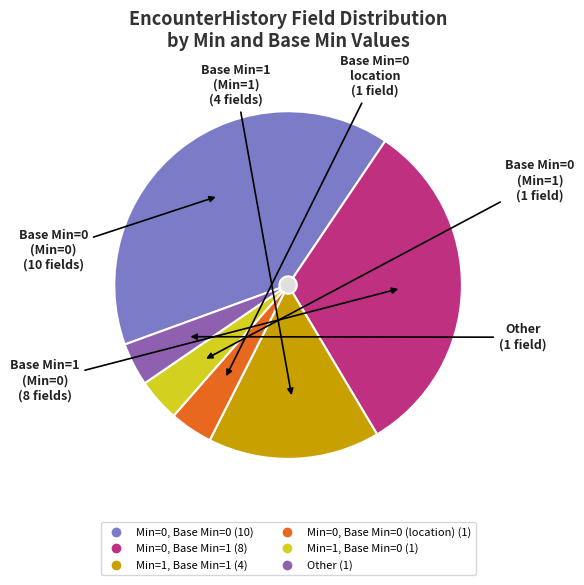

What is the ratio of the value at Other to the value at Min=1, Base Min=0?

1.0